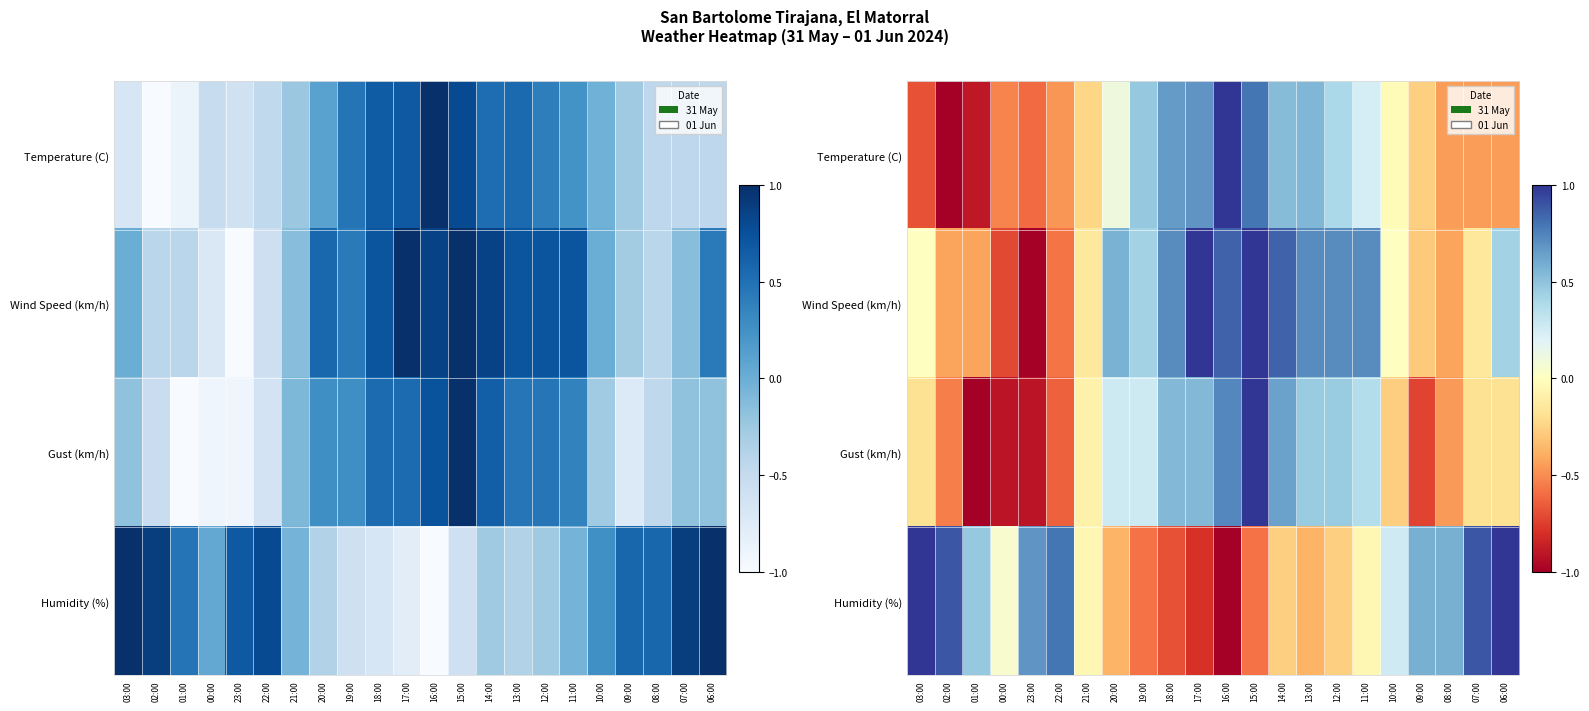

What value does the Gust (km/h) series have at 07:00?

-0.2